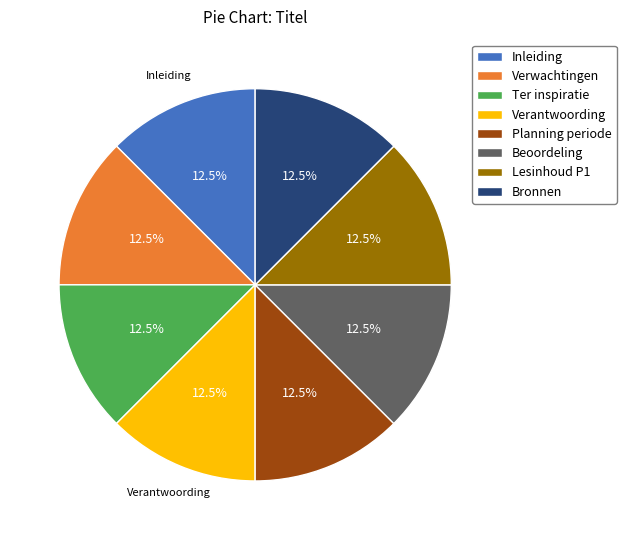

Count the number of slices in the pie.

8